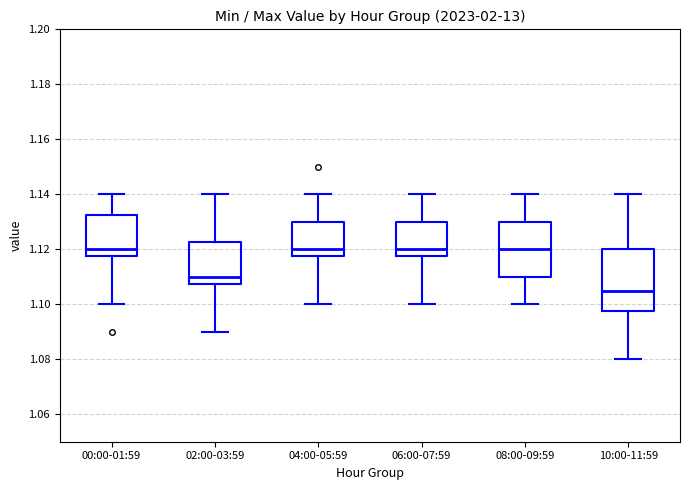

Which box's median line is the lowest?

10:00-11:59